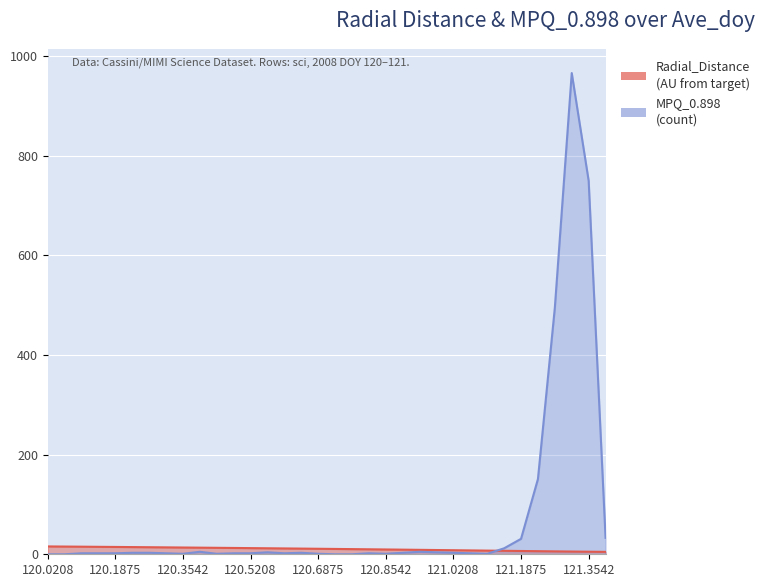

Which series changed the most between 120.1875 and 121.3125?

MPQ_0.898